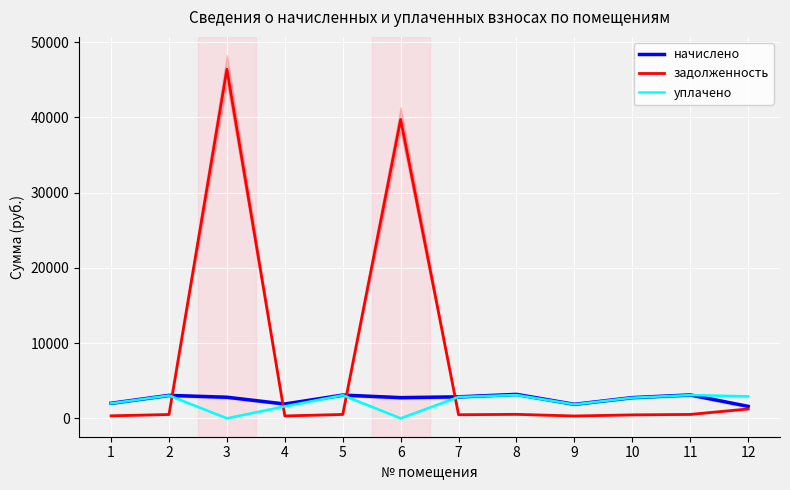

Is the value of начислено at 11 greater than the value of уплачено at 8?

Yes